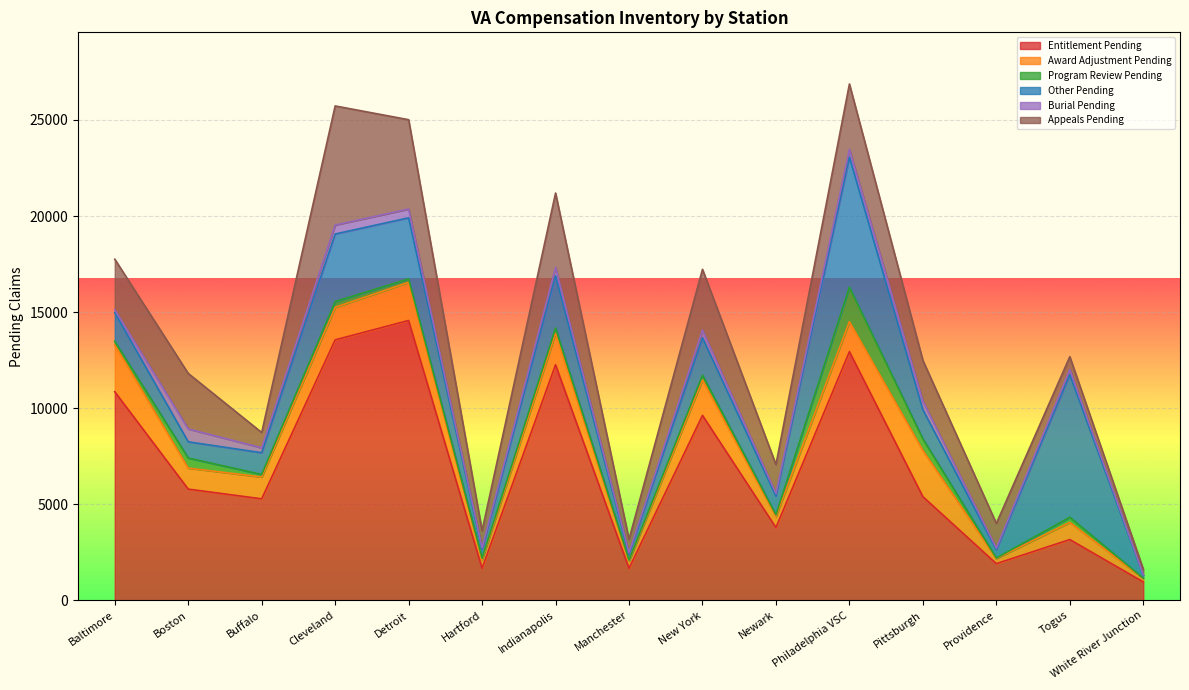

Count the number of categories in the chart.

15